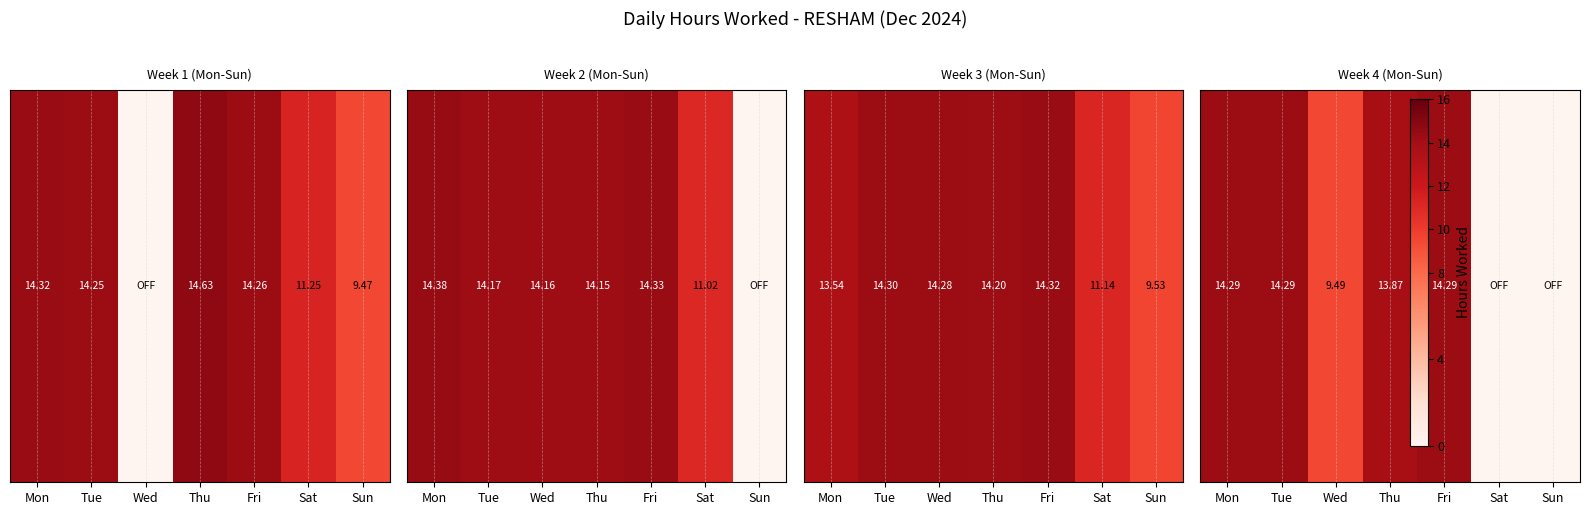

At which category does the chart reach its minimum across all series?

Sat